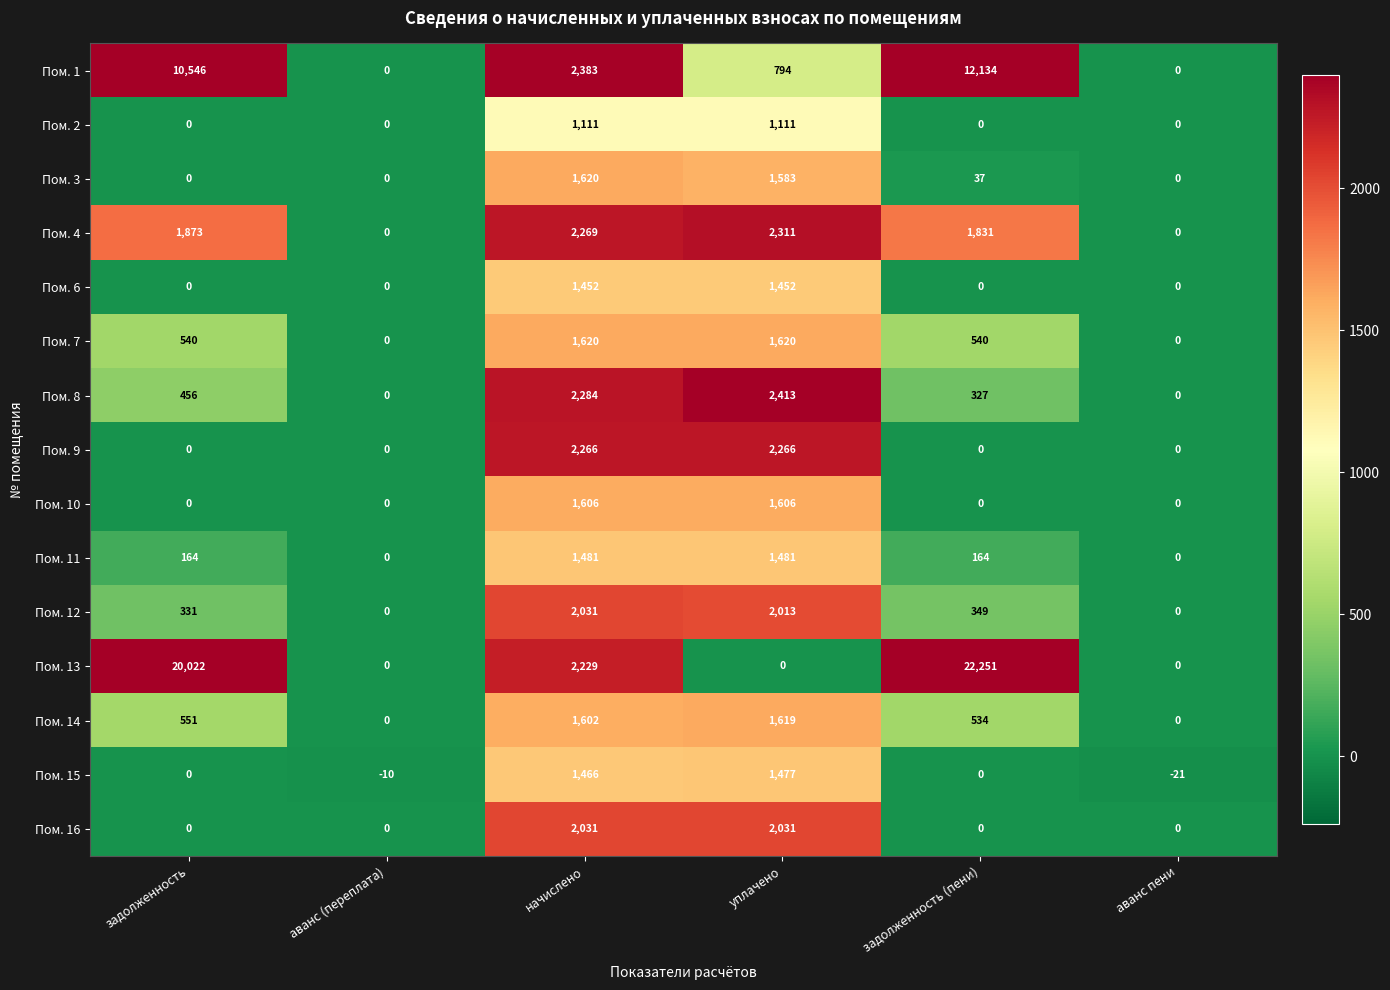

What is the spread (max minus min) of values at задолженность (пени)?

22251